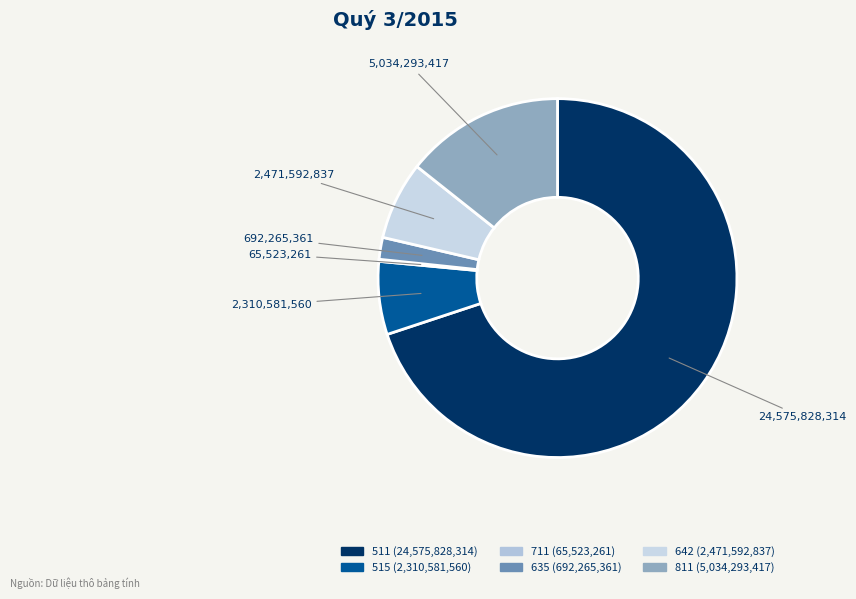

Which category has the smallest portion of the pie?

711